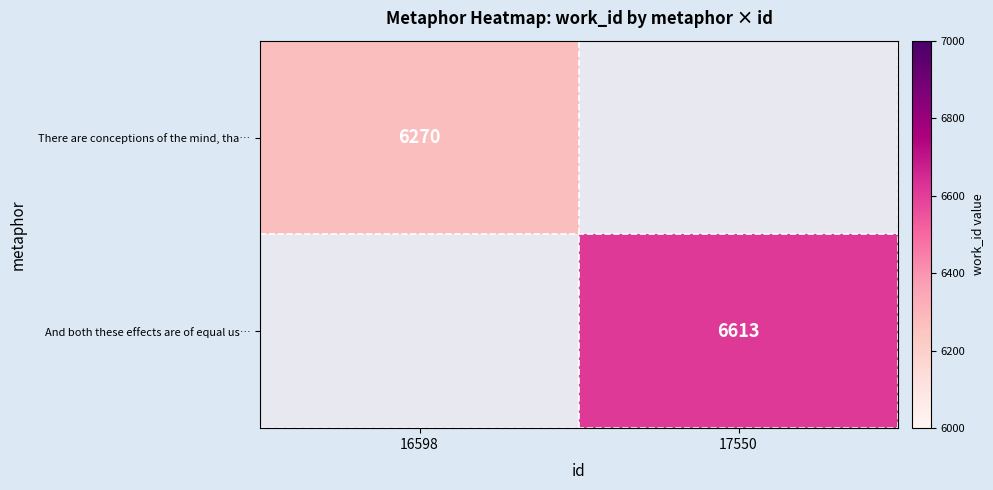

Is the value of And both these effects are of equal us… at 17550 greater than the value of There are conceptions of the mind, tha… at 16598?

Yes